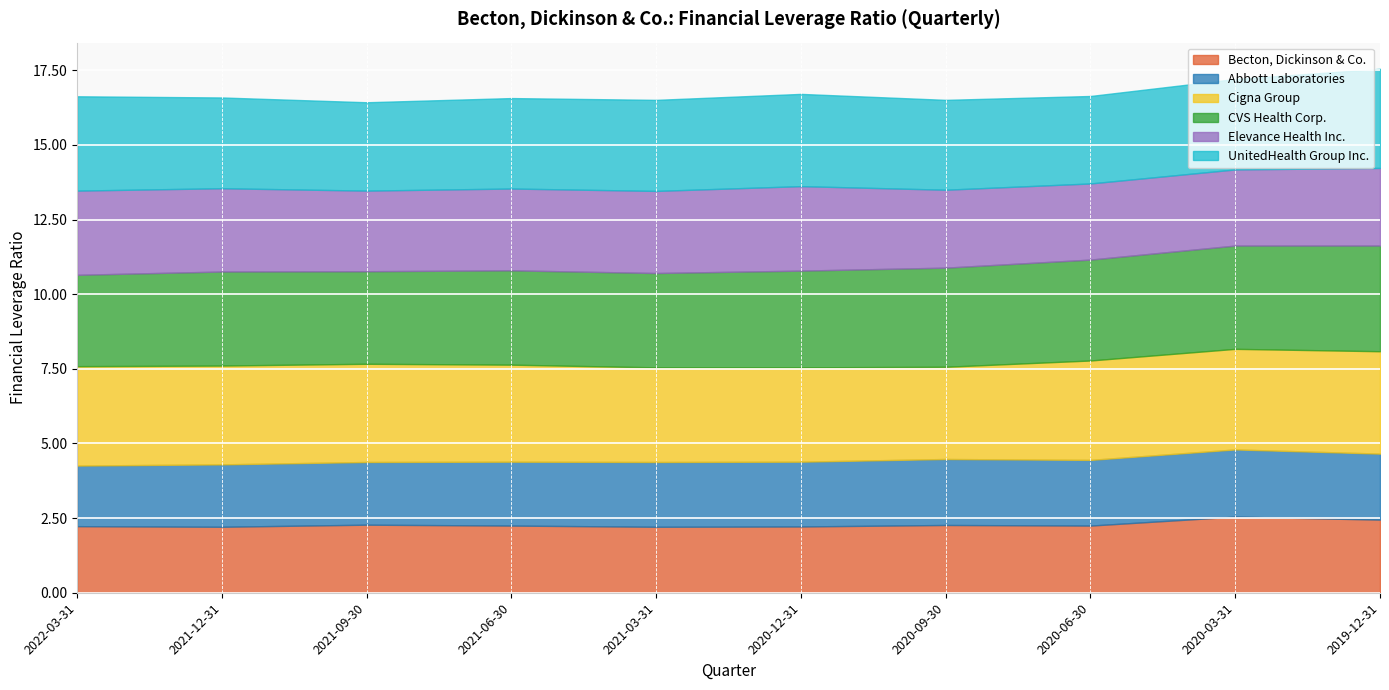

How many data points does each series have?

10